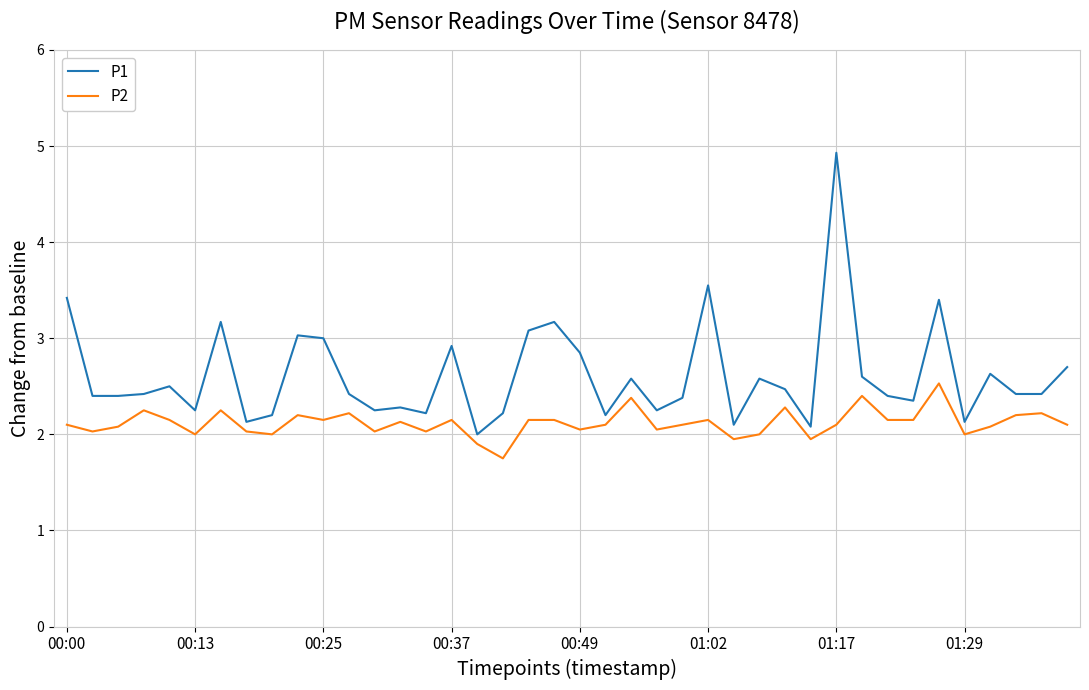

List the series in order of their overall mean, lowest first.

P2, P1